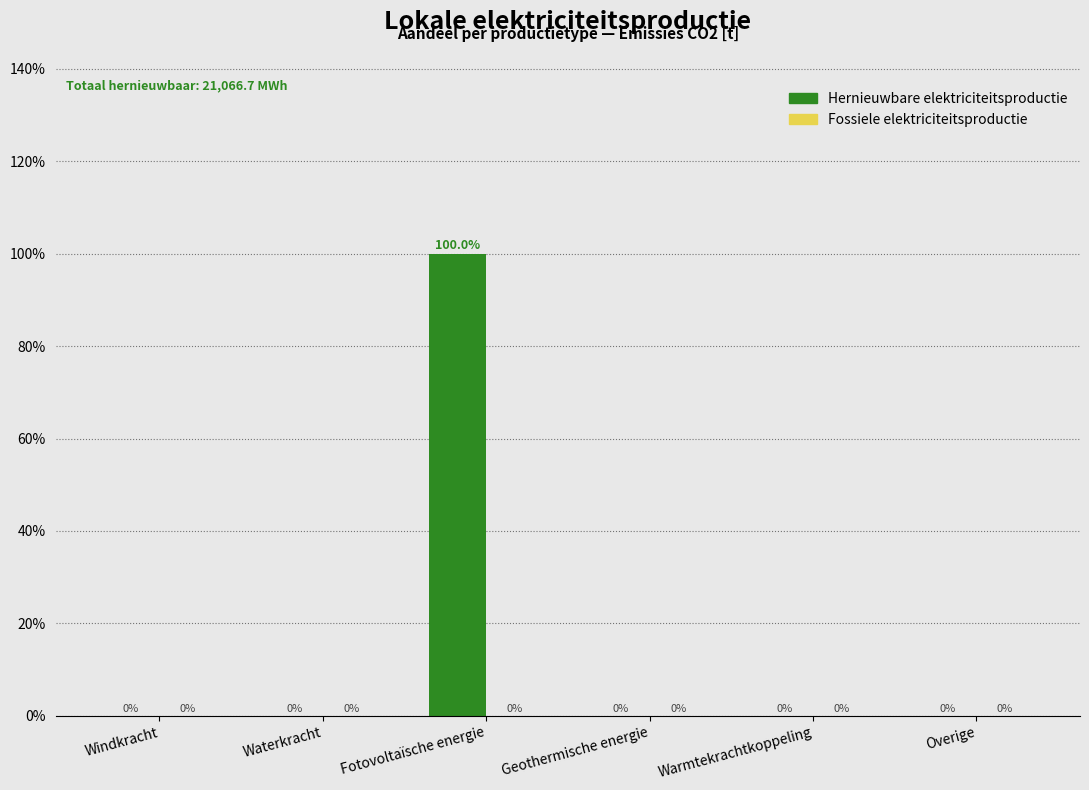

Reading right to left, what are all the values shown in this chart?

Overige=0	Warmtekrachtkoppeling=0	Geothermische energie=0	Fotovoltaïsche energie=100	Waterkracht=0	Windkracht=0